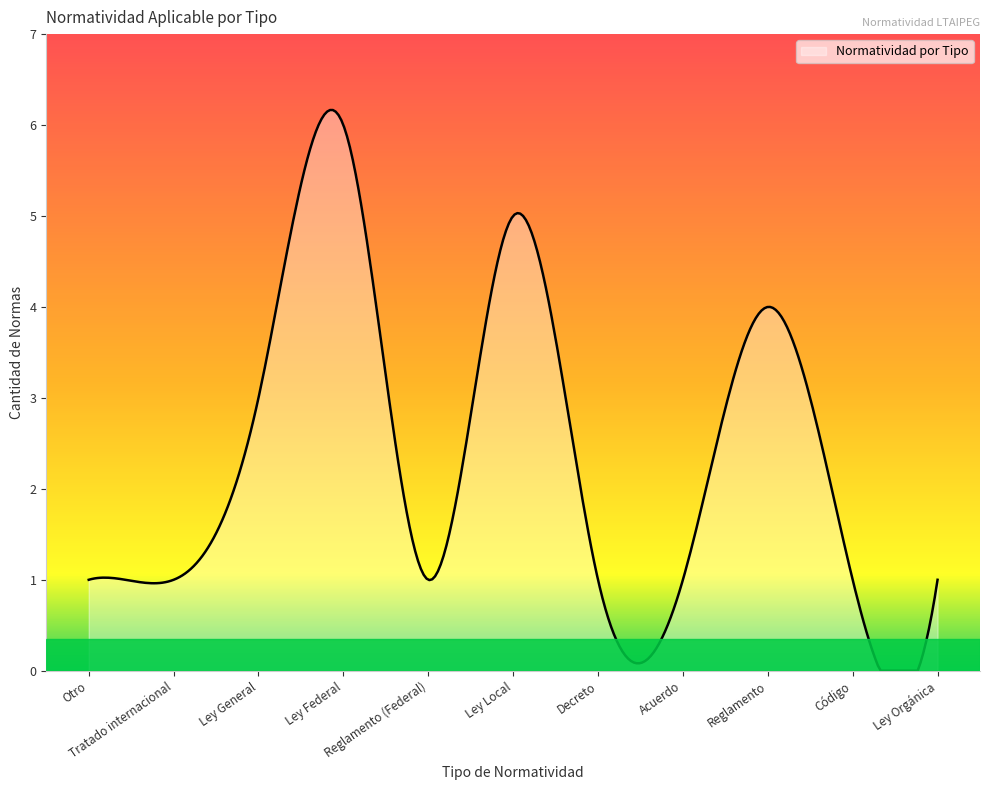

What is the difference between the maximum and minimum values?

6.2